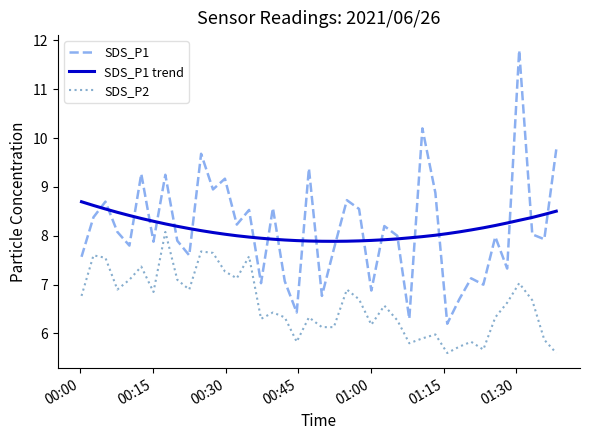

List the series in order of their peak value, highest first.

SDS_P1, SDS_P1 trend, SDS_P2